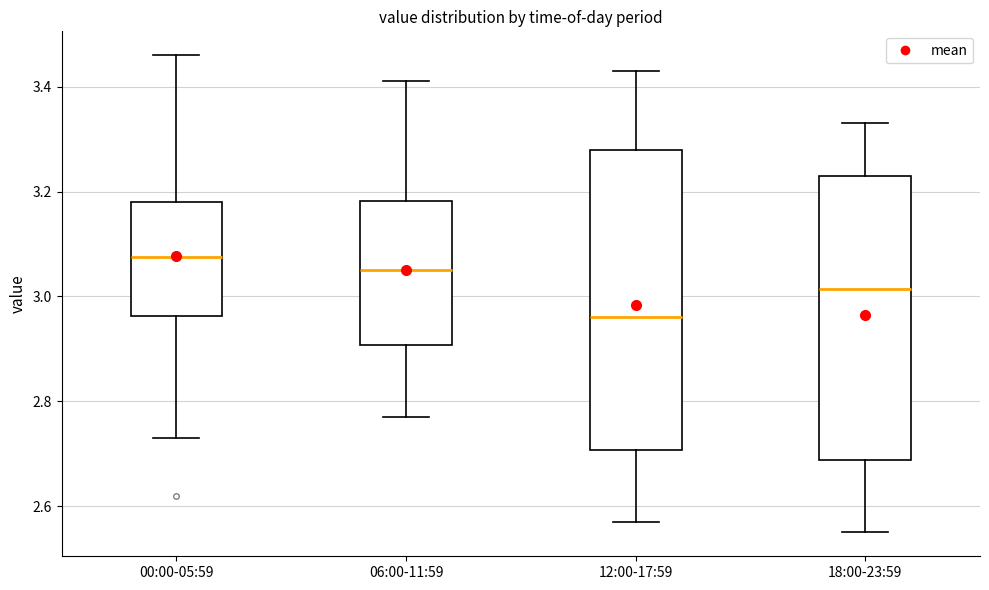

Reading left to right, transcribe this box plot: for each box, give where its median line is, the range the box spans, and where its two whiskers end, as read against the y-axis. The values are not printed on the chart, so give them approximately, as read against the axis.

00:00-05:59: median 3.08, box 2.96 to 3.18, whiskers 2.74 to 3.46
06:00-11:59: median 3.06, box 2.90 to 3.18, whiskers 2.78 to 3.42
12:00-17:59: median 2.96, box 2.70 to 3.28, whiskers 2.58 to 3.44
18:00-23:59: median 3.02, box 2.68 to 3.24, whiskers 2.56 to 3.34